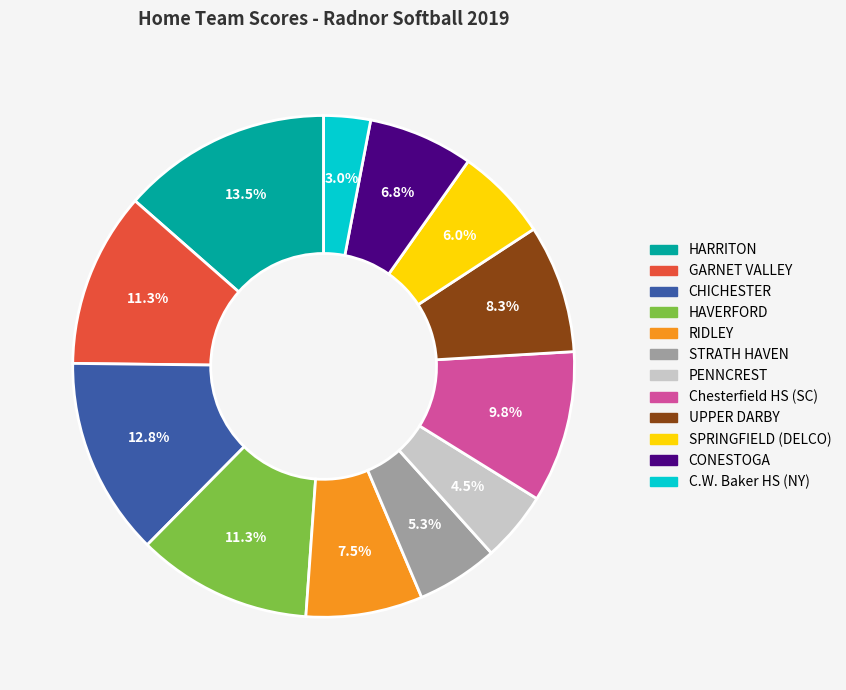

Which category has the smallest portion of the pie?

C.W. Baker HS (NY)